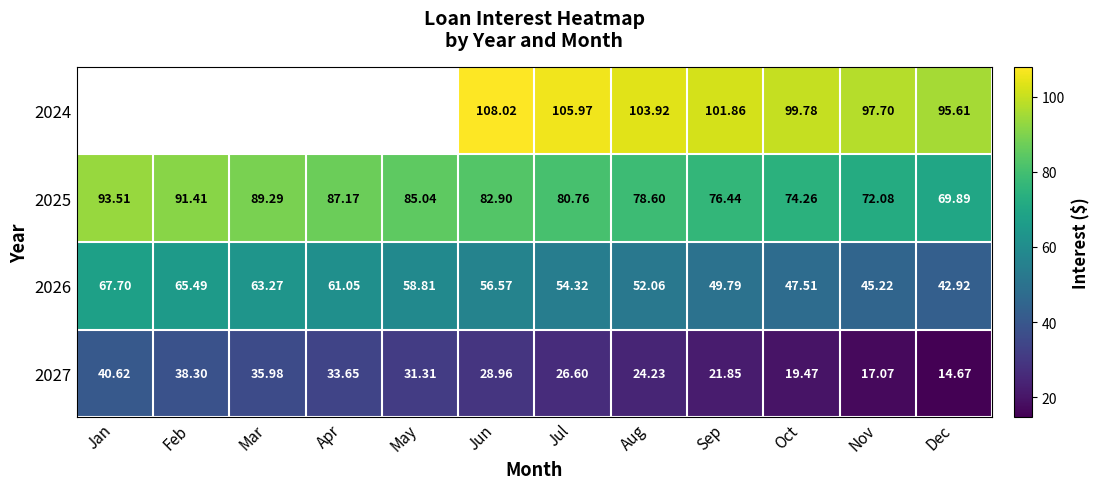

At which label does 2026 reach its minimum?

Dec